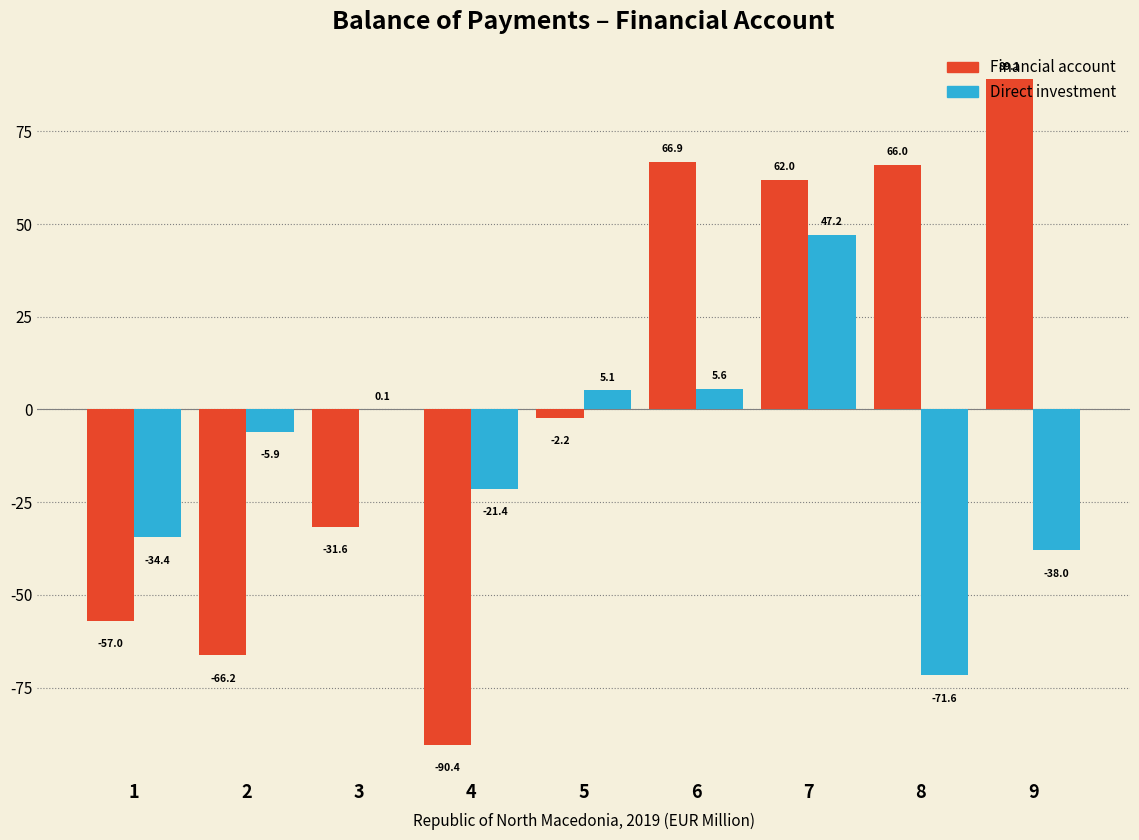

The value of Direct investment at 9 is -9.4. True or false?

False